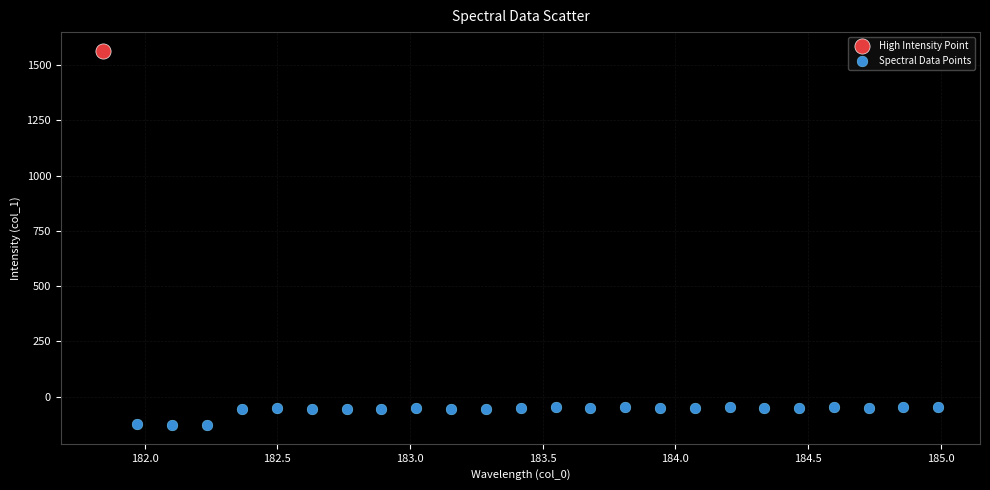

What are all the series names shown in the legend?

High Intensity Point, Spectral Data Points